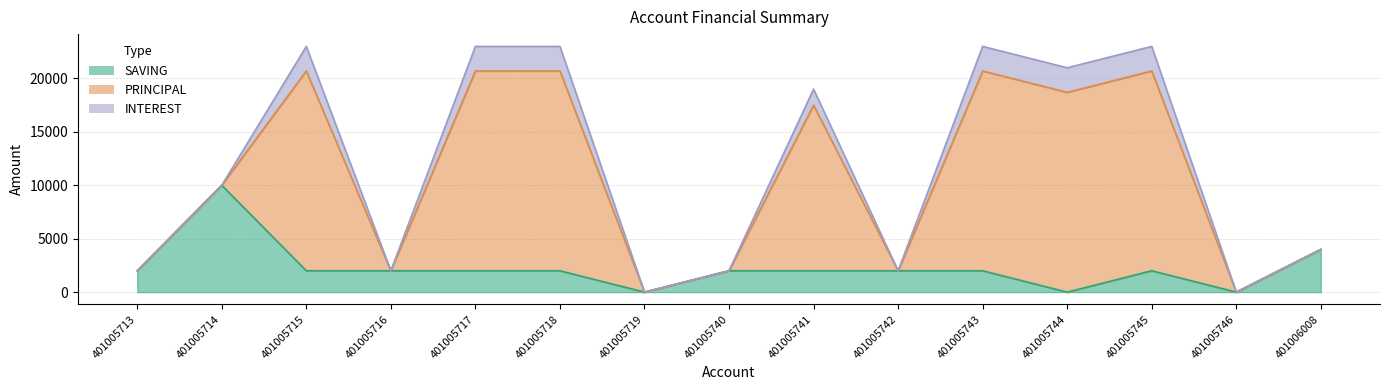

Is the value of INTEREST at 401005743 greater than the value of SAVING at 401005713?

Yes